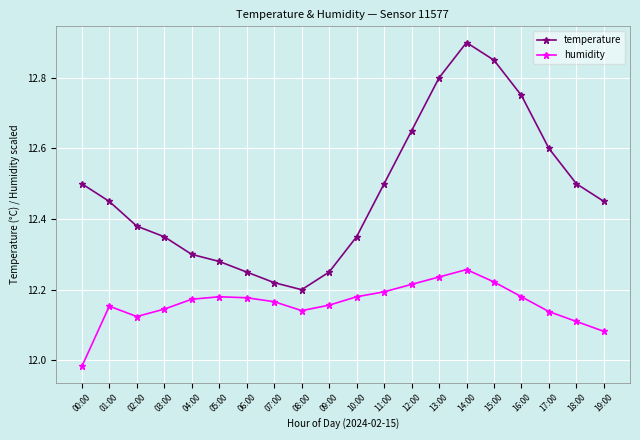

The value of humidity at 01:00 is 12.2. True or false?

True